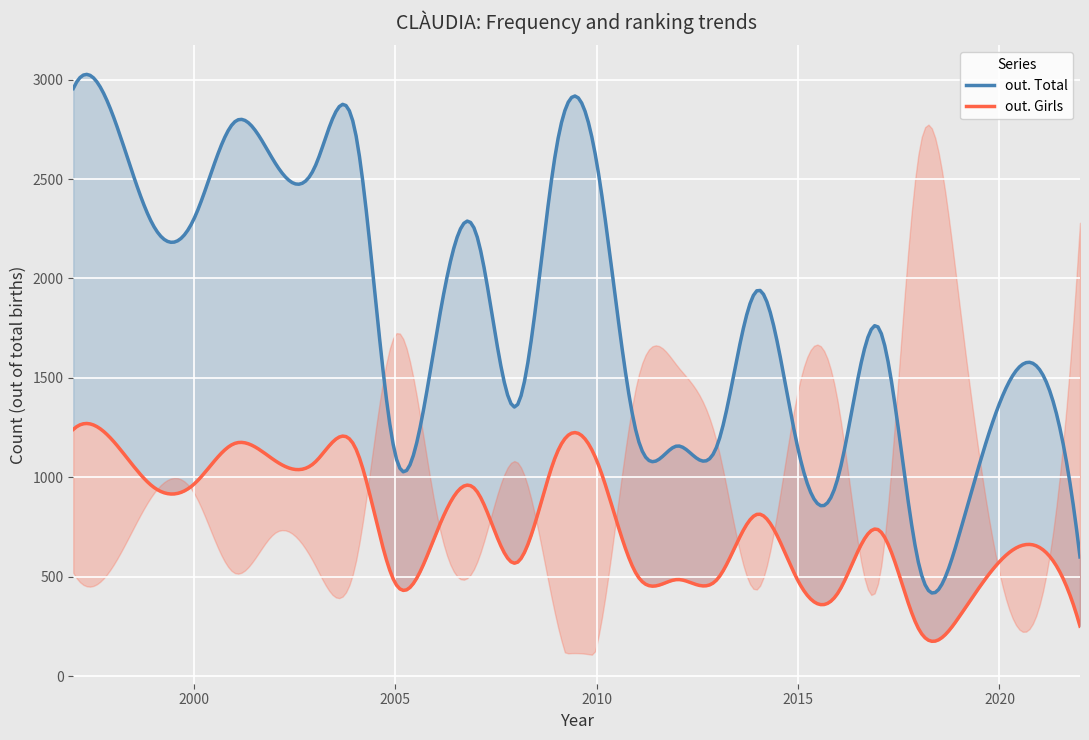

How many values in the out. Total series are below 1218?

16